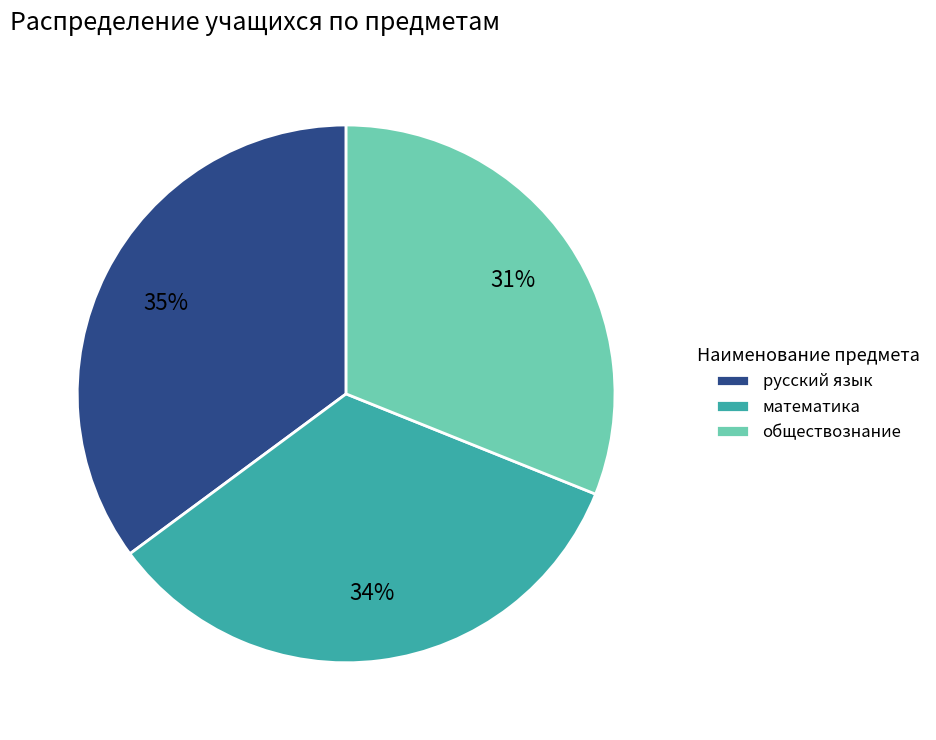

Which has a higher value, математика or обществознание?

математика